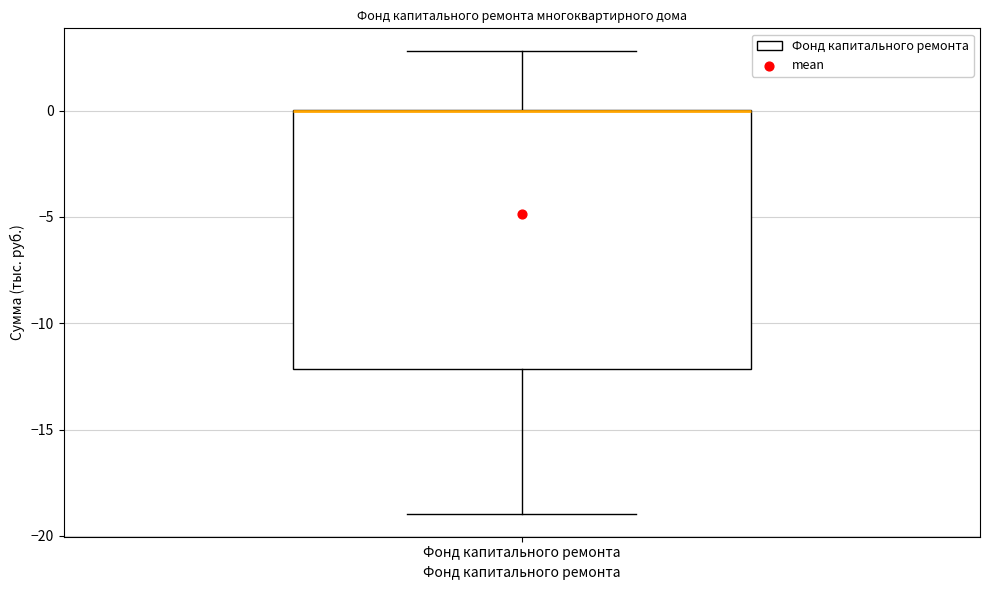

Where does the lower whisker of the box for Фонд капитального ремонта end on the y-axis? The values are not printed on the chart, so give them approximately, as read against the axis.

-19